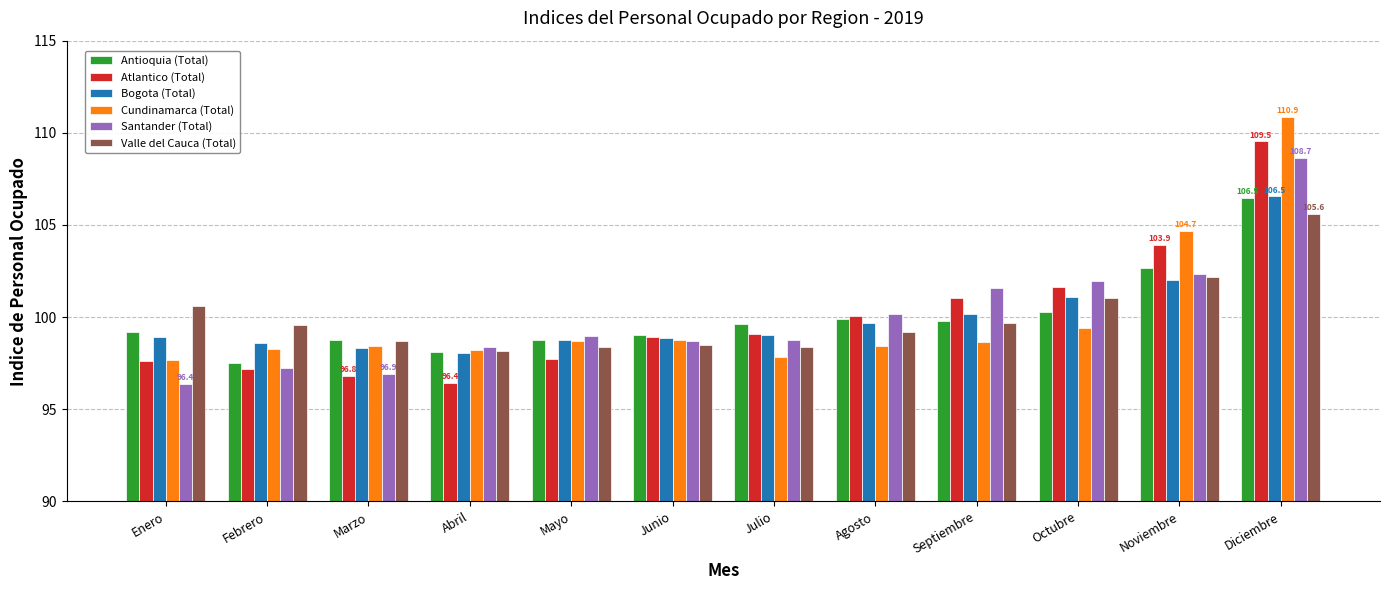

Which category has the lowest value in the Bogota (Total) series?

Abril